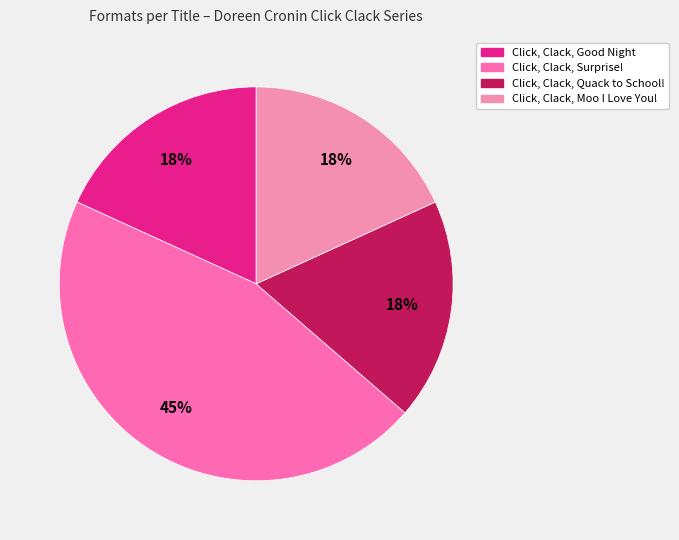

To the nearest percent, what is the difference between the Click, Clack, Moo I Love You! and Click, Clack, Surprise! slice percentages?

27%